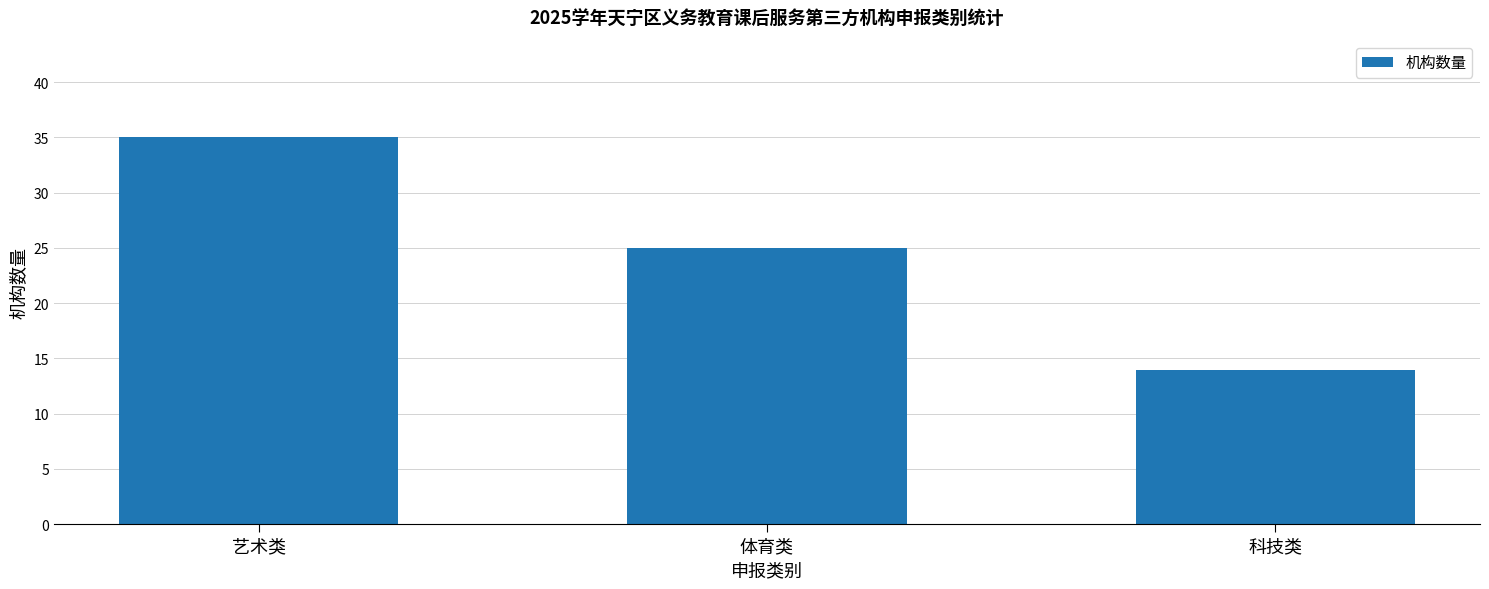

What is the sum of all values?

74